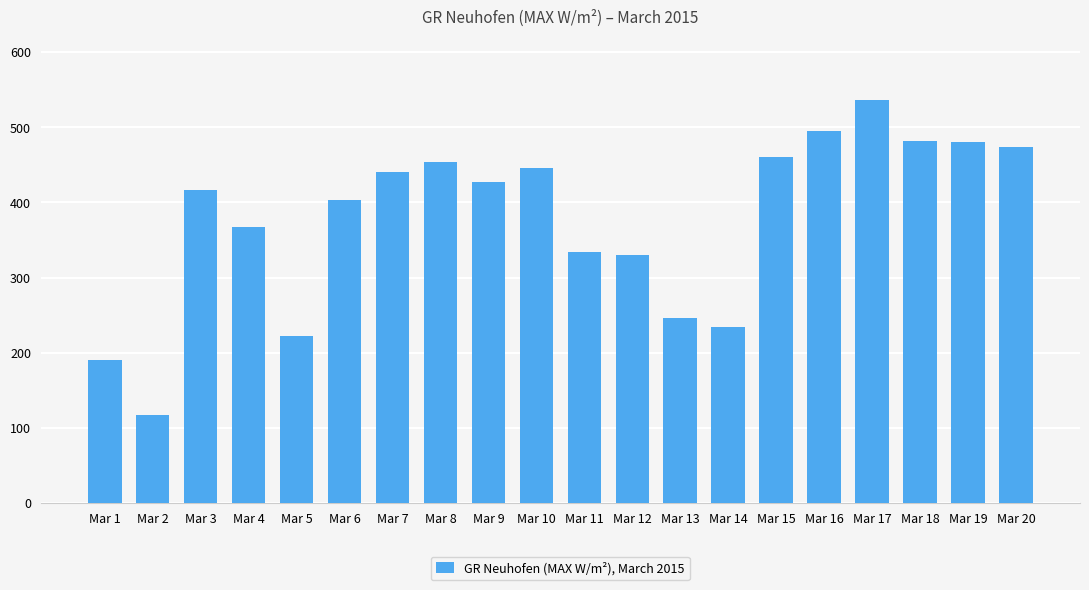

What is the sum of the values at Mar 19 and Mar 7?

920.6